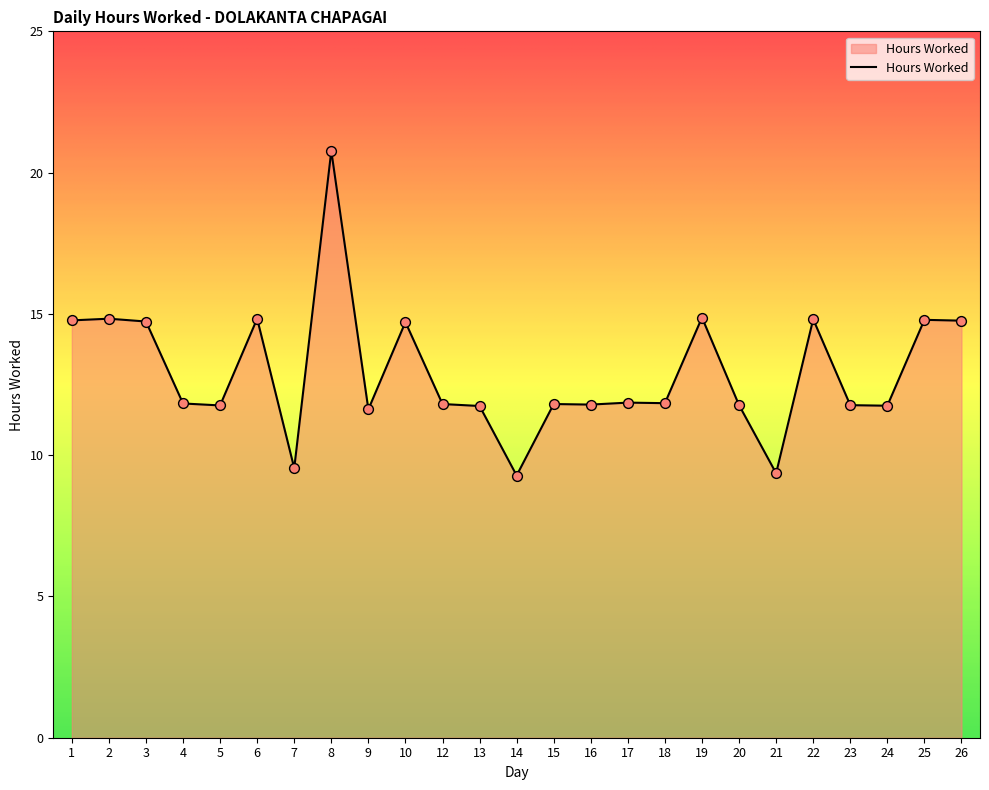

What is the ratio of the value at 26 to the value at 2?

1.0